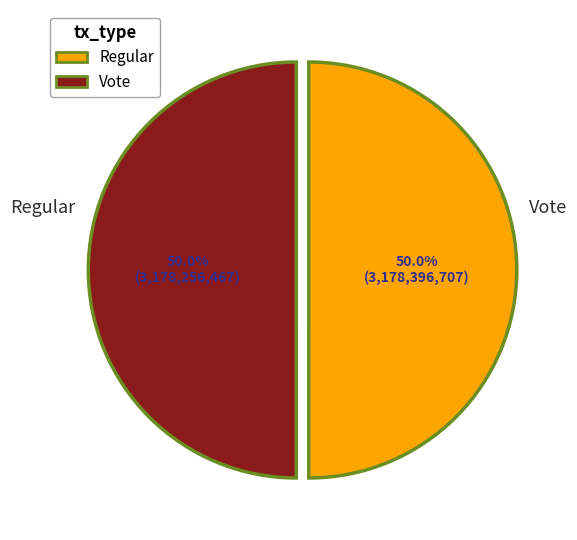

True or false: Vote accounts for 50% of the total.

True